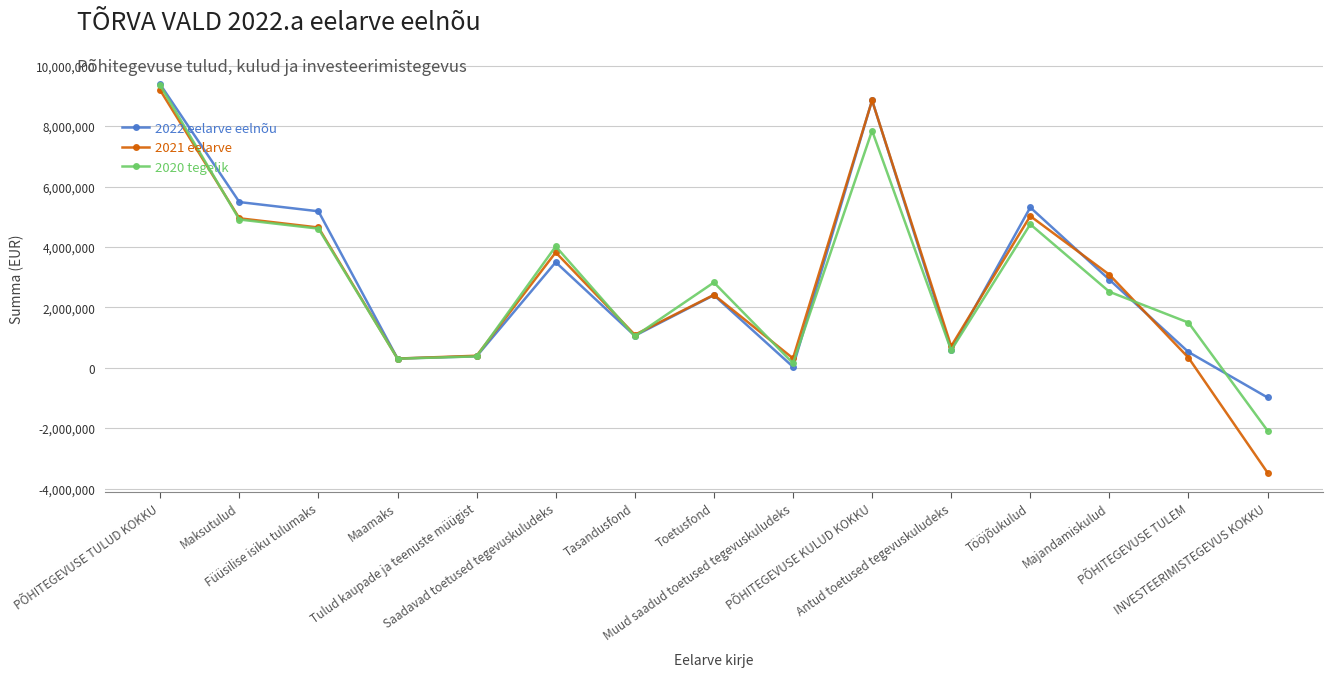

In 2022 eelarve eelnõu, how many points are lower than both neighbors (excluding endpoints)?

4